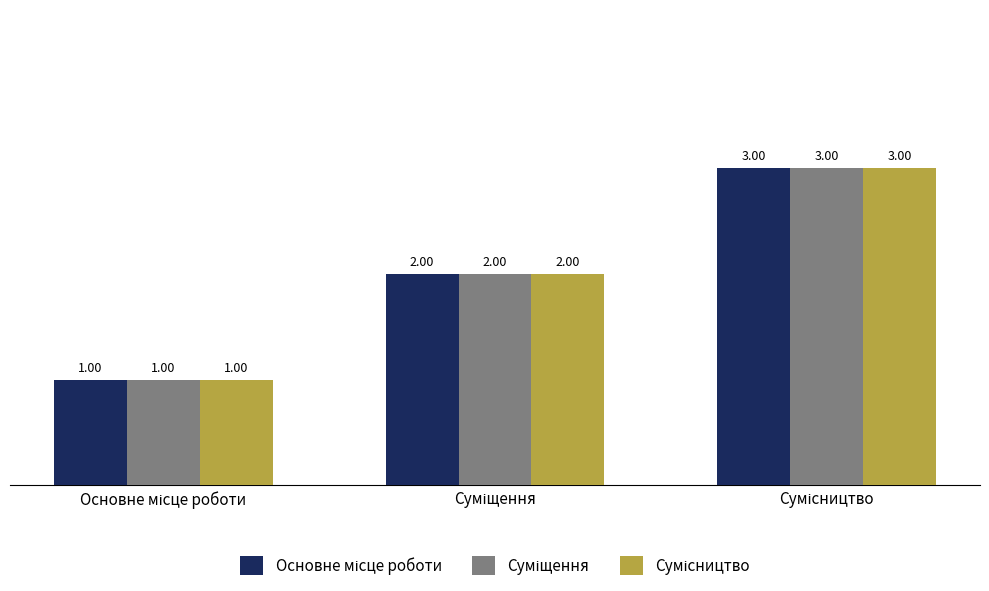

True or false: Суміщення has a value of 1 at Основне місце роботи.

False